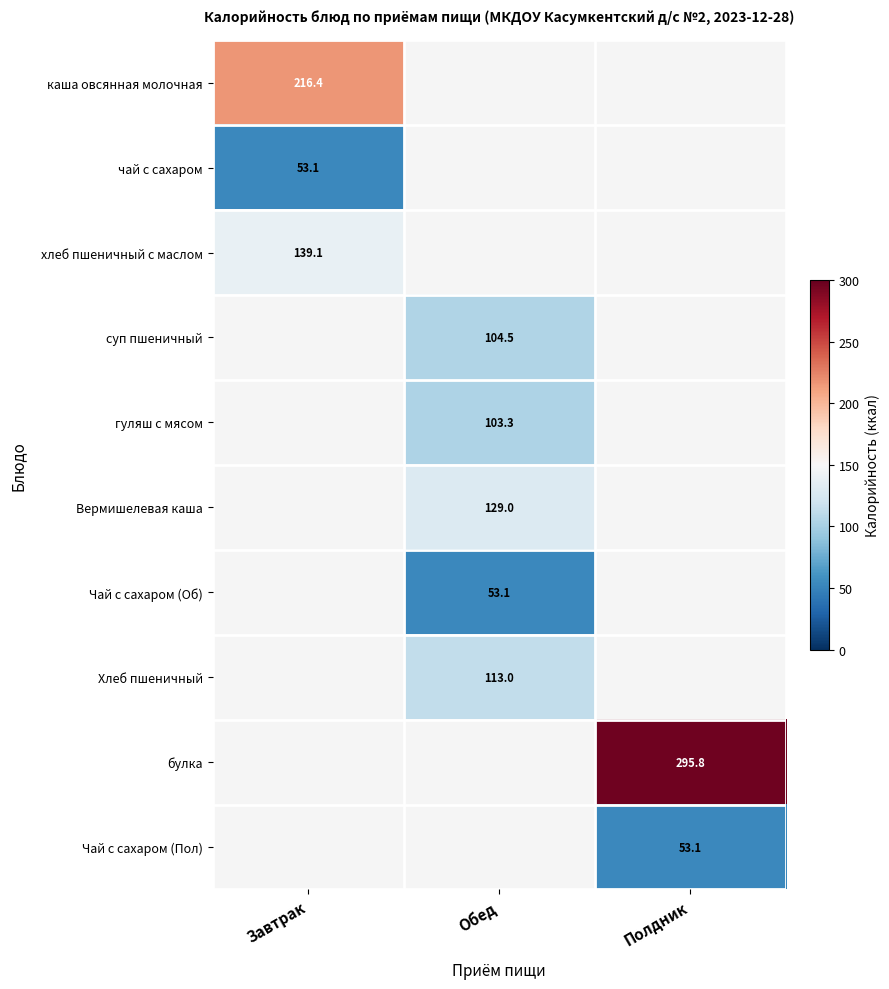

The Хлеб пшеничный series shows 113.0 at Обед. True or false?

True